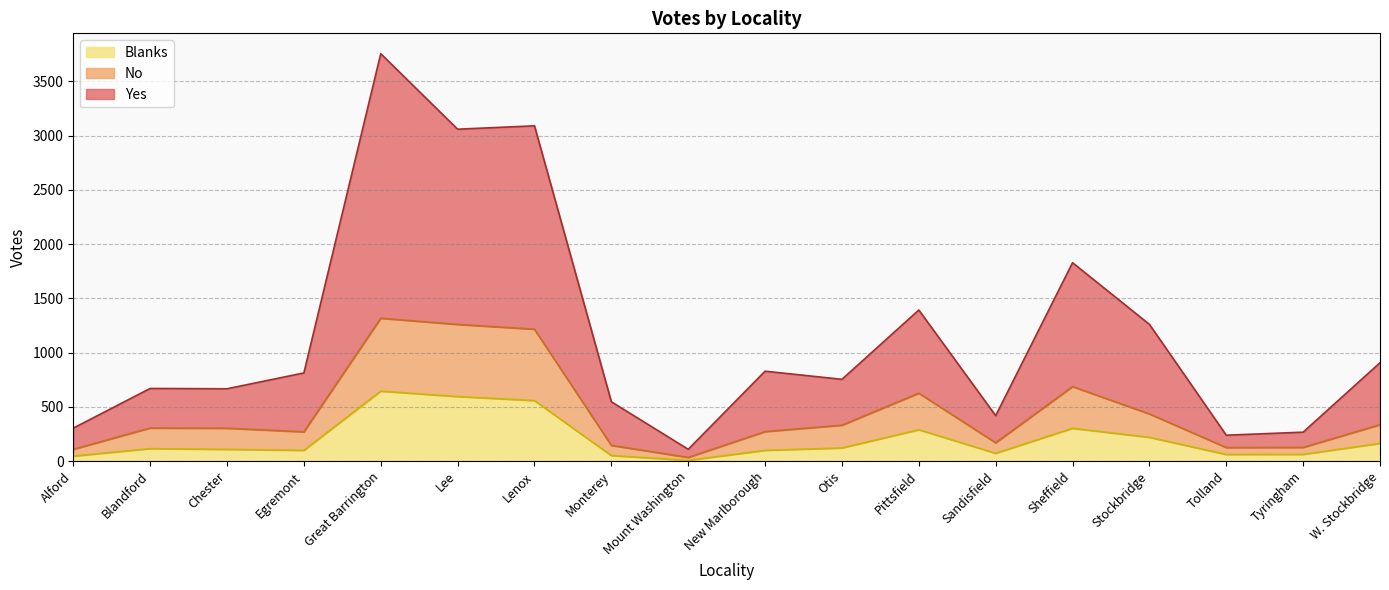

List the series in order of their overall mean, highest first.

Yes, No, Blanks